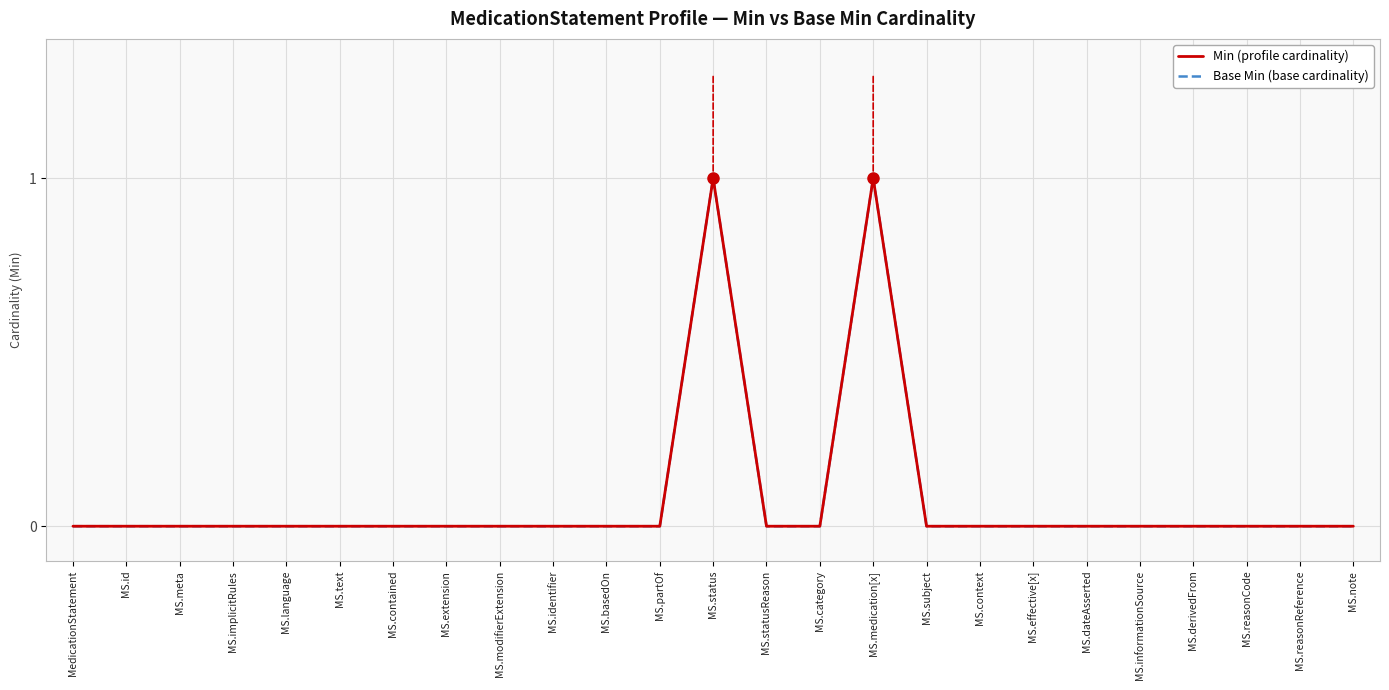

What is the value of the Base Min (base cardinality) point at the 13th from the left?

1